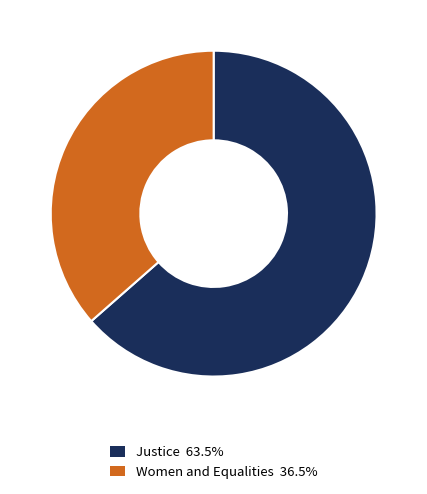

Do Women and Equalities and Justice together represent more than half of the pie?

Yes